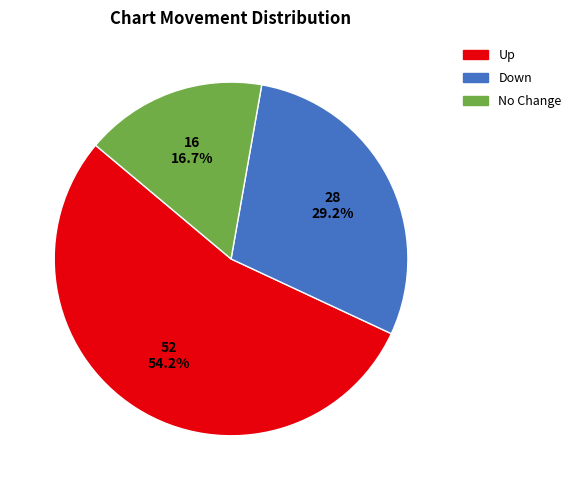

Is there any slice that represents more than half of the pie?

Yes